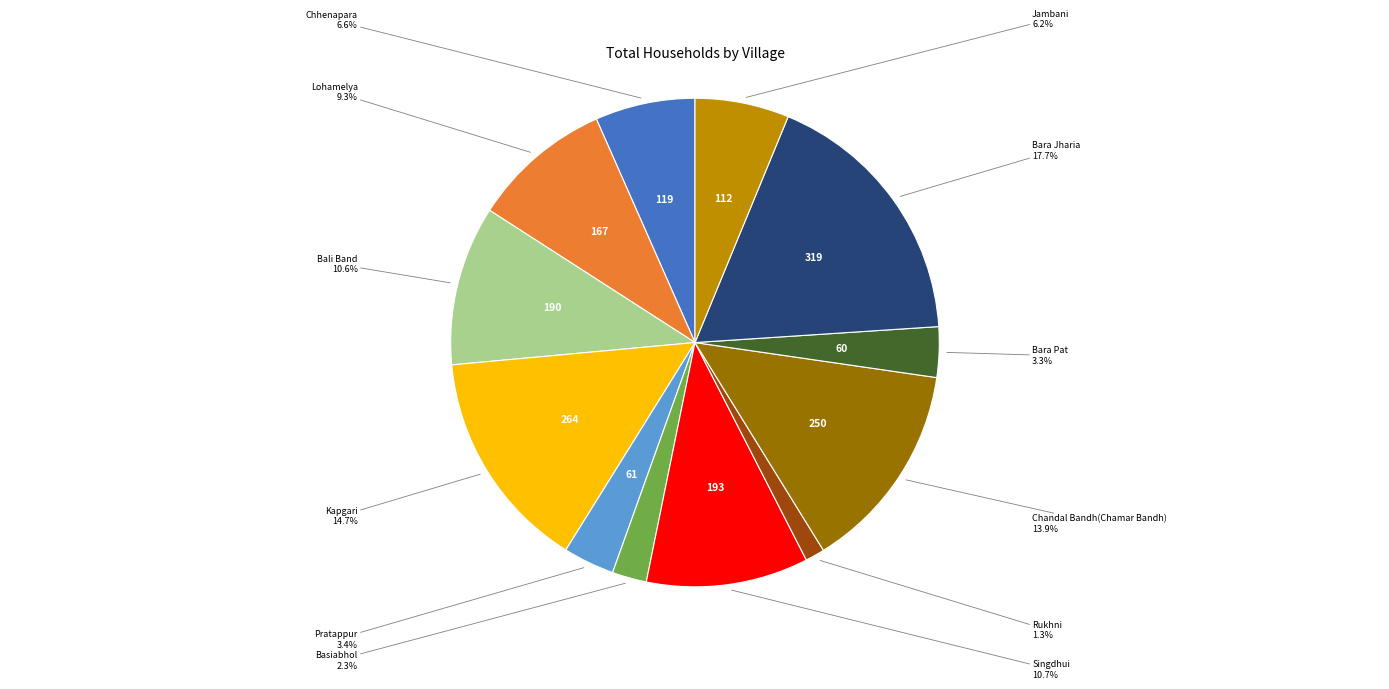

Is there a majority slice in this chart?

No